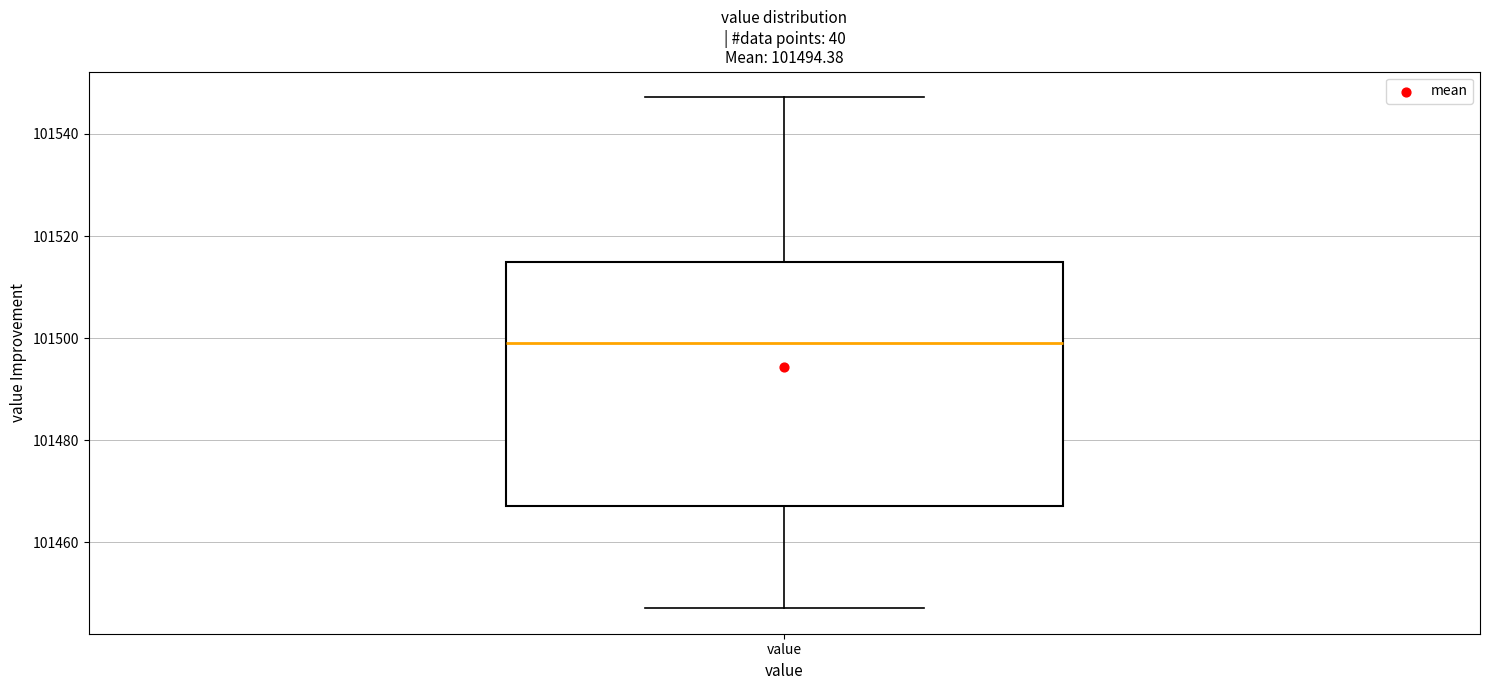

Transcribe this box plot: give where the median line is, the range the box spans, and where the two whiskers end, as read against the y-axis. The values are not printed on the chart, so give them approximately, as read against the axis.

median 101498, box 101468 to 101514, whiskers 101448 to 101548